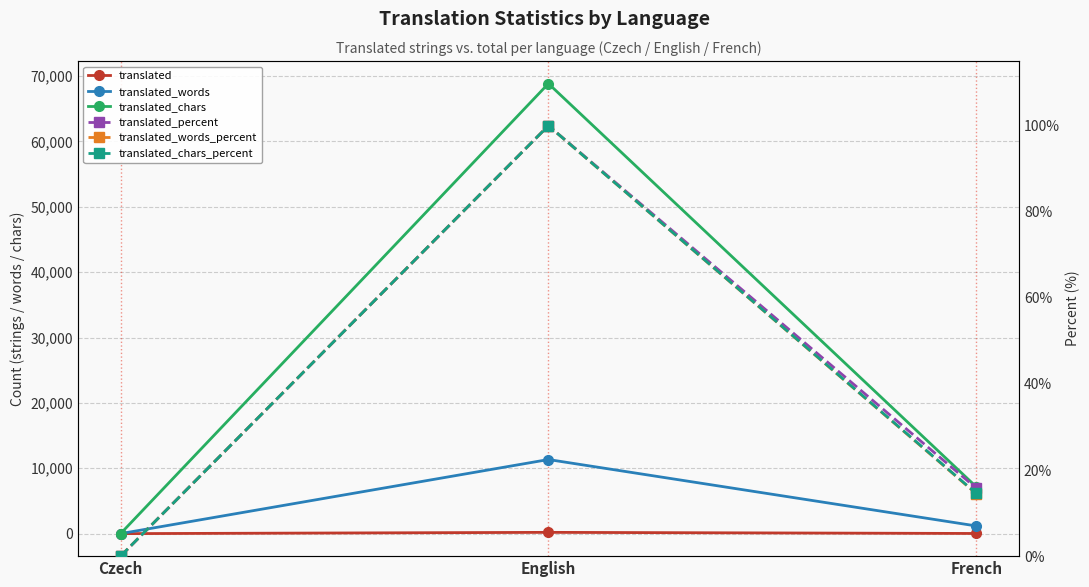

At which label does translated_chars first exceed 7165?

English